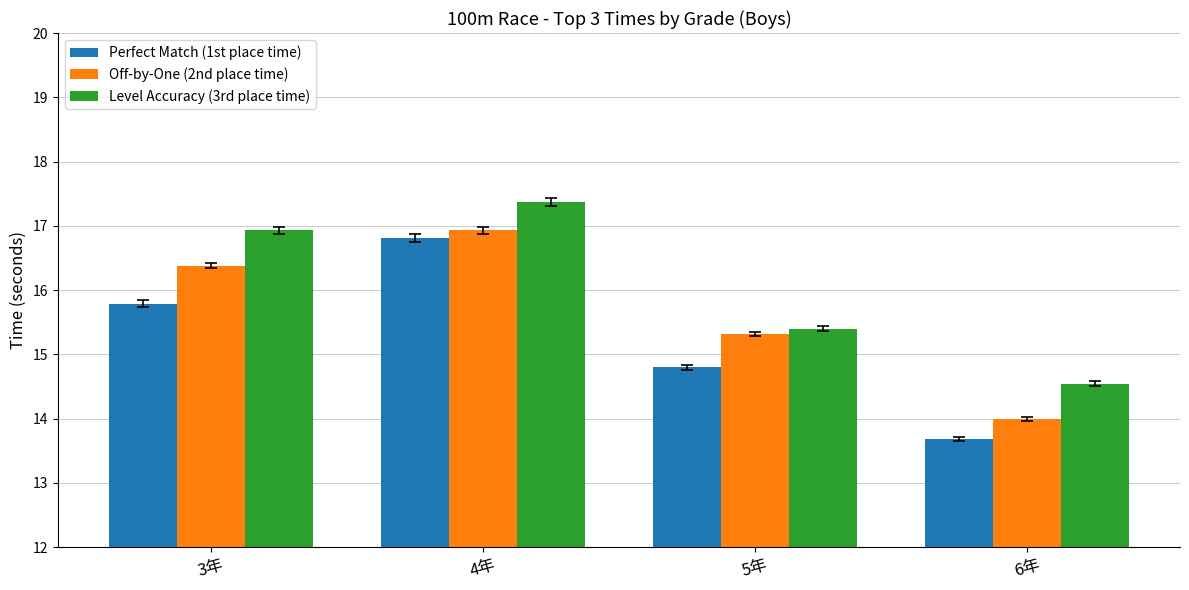

Which series has the widest spread of values?

Perfect Match (1st place time)